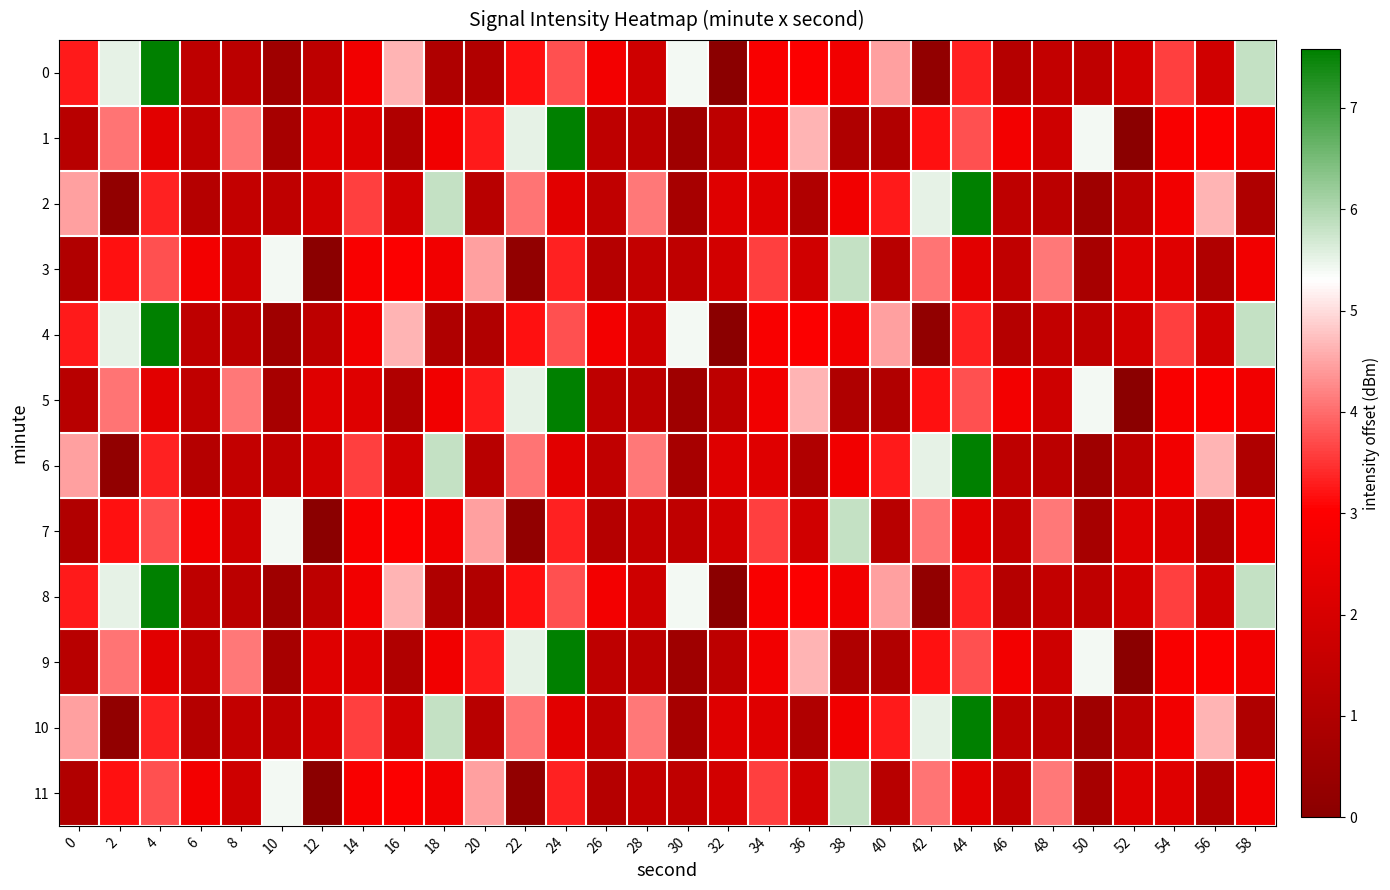

Reading right to left, list all the values displayed in this chart.

0: 58=5.8	56=1.8	54=3.6	52=1.9	50=1.4	48=1.5	46=1.1	44=3.3	42=0.2	40=4.5	38=2.7	36=3.0	34=2.9	32=0.0	30=5.4	28=1.8	26=2.8	24=3.7	22=3.2	20=1.0	18=1.0	16=4.6	14=2.7	12=1.3	10=0.5	8=1.3	6=1.4	4=7.6	2=5.5	0=3.3
1: 58=2.7	56=3.0	54=2.9	52=0.0	50=5.4	48=1.8	46=2.8	44=3.7	42=3.2	40=1.0	38=1.0	36=4.6	34=2.7	32=1.3	30=0.5	28=1.3	26=1.4	24=7.6	22=5.5	20=3.3	18=2.7	16=1.0	14=2.2	12=2.2	10=0.8	8=4.1	6=1.4	4=2.3	2=4.1	0=1.2
2: 58=1.0	56=4.6	54=2.7	52=1.3	50=0.5	48=1.3	46=1.4	44=7.6	42=5.5	40=3.3	38=2.7	36=1.0	34=2.2	32=2.2	30=0.8	28=4.1	26=1.4	24=2.3	22=4.1	20=1.2	18=5.8	16=1.8	14=3.6	12=1.9	10=1.4	8=1.5	6=1.1	4=3.3	2=0.2	0=4.5
3: 58=2.7	56=1.0	54=2.2	52=2.2	50=0.8	48=4.1	46=1.4	44=2.3	42=4.1	40=1.2	38=5.8	36=1.8	34=3.6	32=1.9	30=1.4	28=1.5	26=1.1	24=3.3	22=0.2	20=4.5	18=2.7	16=3.0	14=2.9	12=0.0	10=5.4	8=1.8	6=2.8	4=3.7	2=3.2	0=1.0
4: 58=5.8	56=1.8	54=3.6	52=1.9	50=1.4	48=1.5	46=1.1	44=3.3	42=0.2	40=4.5	38=2.7	36=3.0	34=2.9	32=0.0	30=5.4	28=1.8	26=2.8	24=3.7	22=3.2	20=1.0	18=1.0	16=4.6	14=2.7	12=1.3	10=0.5	8=1.3	6=1.4	4=7.6	2=5.5	0=3.3
5: 58=2.7	56=3.0	54=2.9	52=0.0	50=5.4	48=1.8	46=2.8	44=3.7	42=3.2	40=1.0	38=1.0	36=4.6	34=2.7	32=1.3	30=0.5	28=1.3	26=1.4	24=7.6	22=5.5	20=3.3	18=2.7	16=1.0	14=2.2	12=2.2	10=0.8	8=4.1	6=1.4	4=2.3	2=4.1	0=1.2
6: 58=1.0	56=4.6	54=2.7	52=1.3	50=0.5	48=1.3	46=1.4	44=7.6	42=5.5	40=3.3	38=2.7	36=1.0	34=2.2	32=2.2	30=0.8	28=4.1	26=1.4	24=2.3	22=4.1	20=1.2	18=5.8	16=1.8	14=3.6	12=1.9	10=1.4	8=1.5	6=1.1	4=3.3	2=0.2	0=4.5
7: 58=2.7	56=1.0	54=2.2	52=2.2	50=0.8	48=4.1	46=1.4	44=2.3	42=4.1	40=1.2	38=5.8	36=1.8	34=3.6	32=1.9	30=1.4	28=1.5	26=1.1	24=3.3	22=0.2	20=4.5	18=2.7	16=3.0	14=2.9	12=0.0	10=5.4	8=1.8	6=2.8	4=3.7	2=3.2	0=1.0
8: 58=5.8	56=1.8	54=3.6	52=1.9	50=1.4	48=1.5	46=1.1	44=3.3	42=0.2	40=4.5	38=2.7	36=3.0	34=2.9	32=0.0	30=5.4	28=1.8	26=2.8	24=3.7	22=3.2	20=1.0	18=1.0	16=4.6	14=2.7	12=1.3	10=0.5	8=1.3	6=1.4	4=7.6	2=5.5	0=3.3
9: 58=2.7	56=3.0	54=2.9	52=0.0	50=5.4	48=1.8	46=2.8	44=3.7	42=3.2	40=1.0	38=1.0	36=4.6	34=2.7	32=1.3	30=0.5	28=1.3	26=1.4	24=7.6	22=5.5	20=3.3	18=2.7	16=1.0	14=2.2	12=2.2	10=0.8	8=4.1	6=1.4	4=2.3	2=4.1	0=1.2
10: 58=1.0	56=4.6	54=2.7	52=1.3	50=0.5	48=1.3	46=1.4	44=7.6	42=5.5	40=3.3	38=2.7	36=1.0	34=2.2	32=2.2	30=0.8	28=4.1	26=1.4	24=2.3	22=4.1	20=1.2	18=5.8	16=1.8	14=3.6	12=1.9	10=1.4	8=1.5	6=1.1	4=3.3	2=0.2	0=4.5
11: 58=2.7	56=1.0	54=2.2	52=2.2	50=0.8	48=4.1	46=1.4	44=2.3	42=4.1	40=1.2	38=5.8	36=1.8	34=3.6	32=1.9	30=1.4	28=1.5	26=1.1	24=3.3	22=0.2	20=4.5	18=2.7	16=3.0	14=2.9	12=0.0	10=5.4	8=1.8	6=2.8	4=3.7	2=3.2	0=1.0